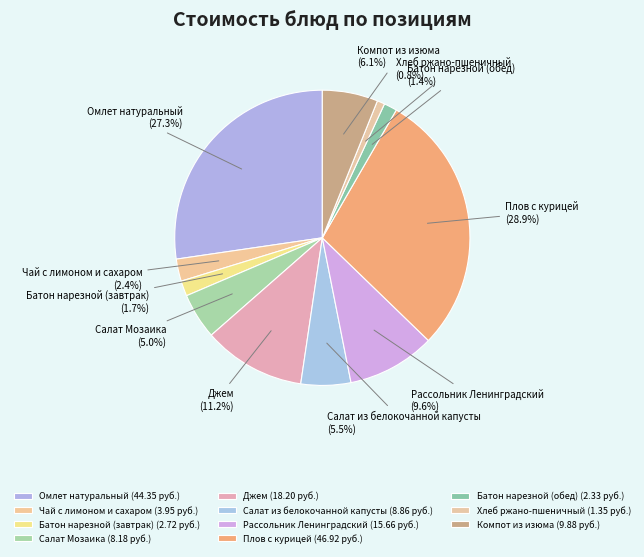

Count the number of slices in the pie.

11